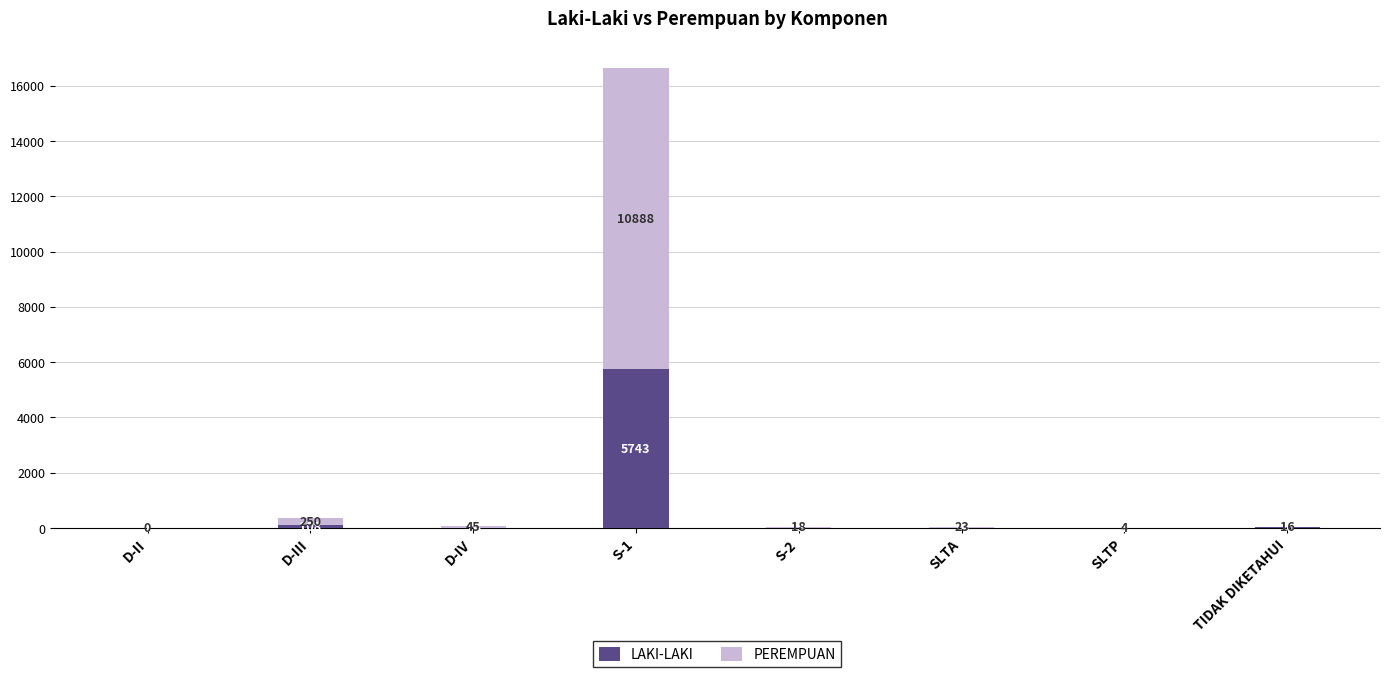

Reading right to left, what are the values for LAKI-LAKI?

TIDAK DIKETAHUI=20	SLTP=1	SLTA=14	S-2=13	S-1=5743	D-IV=14	D-III=108	D-II=1